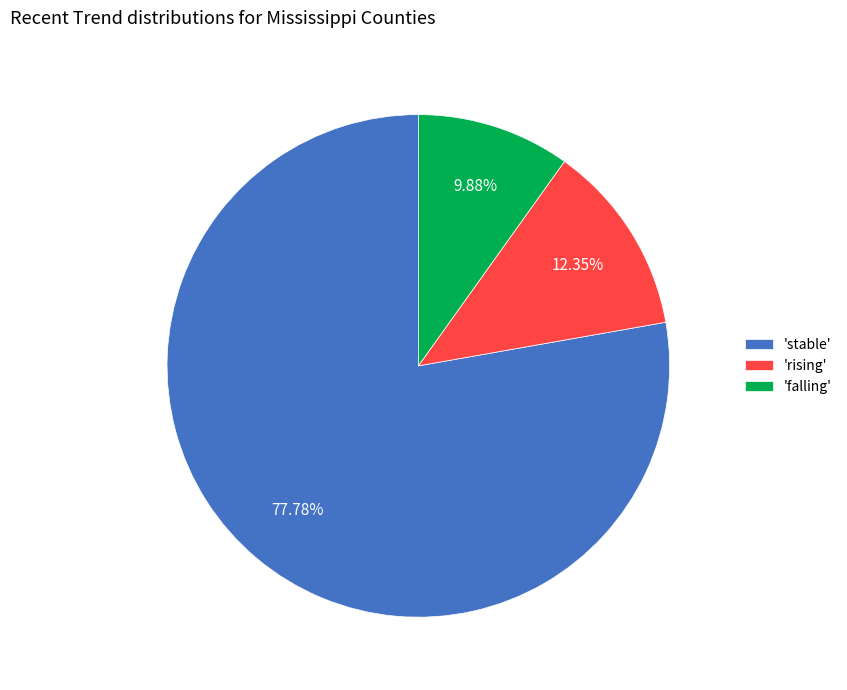

Is 'rising' the majority of the pie?

No